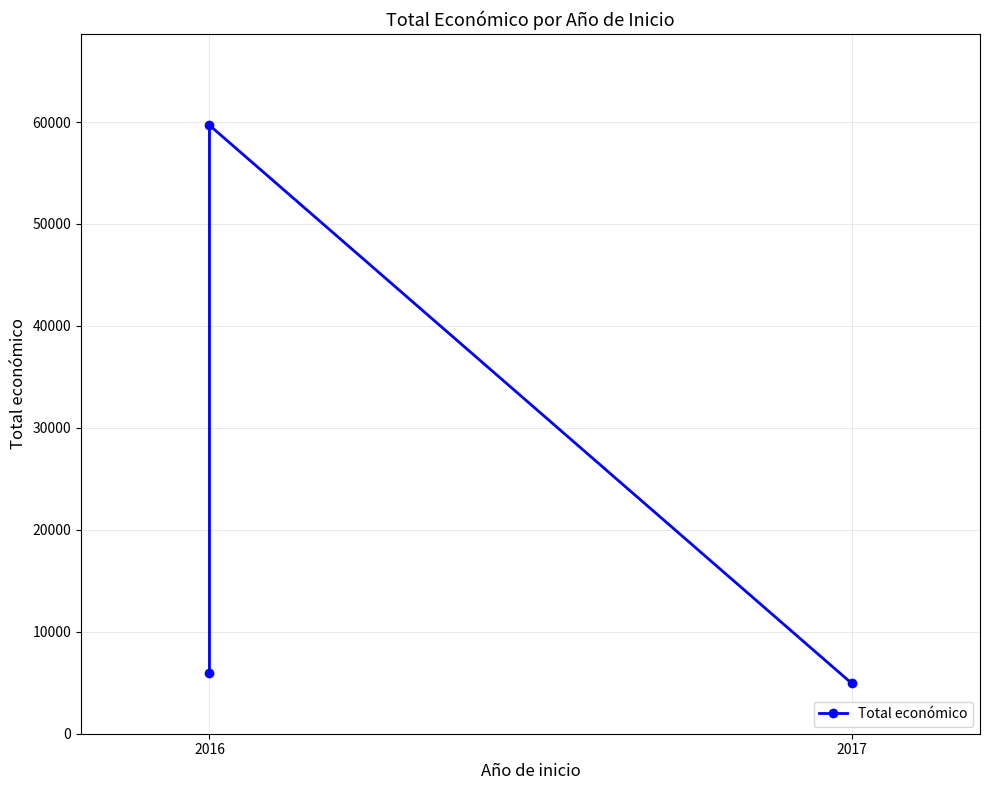

Count the number of categories in the chart.

3